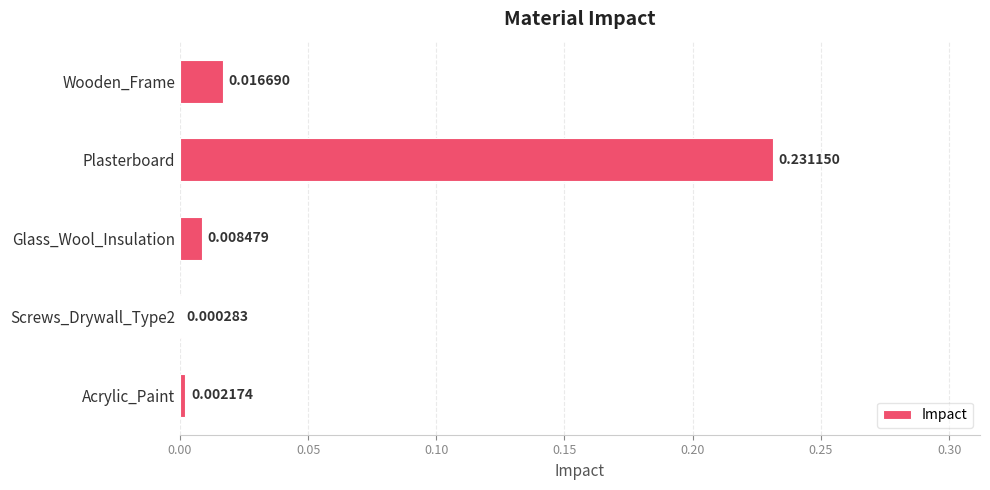

Which label corresponds to the largest value in the chart?

Plasterboard